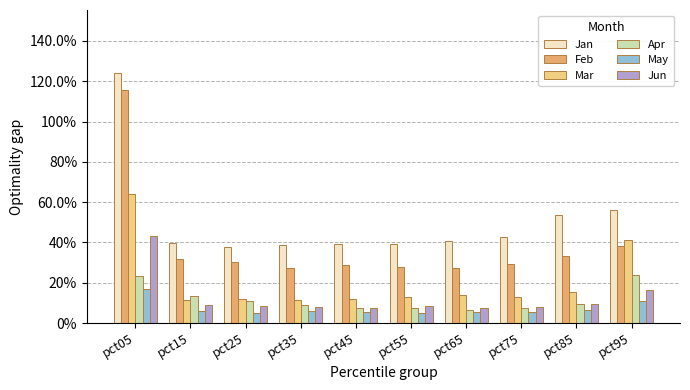

At which category is the sum across all series the highest?

pct05